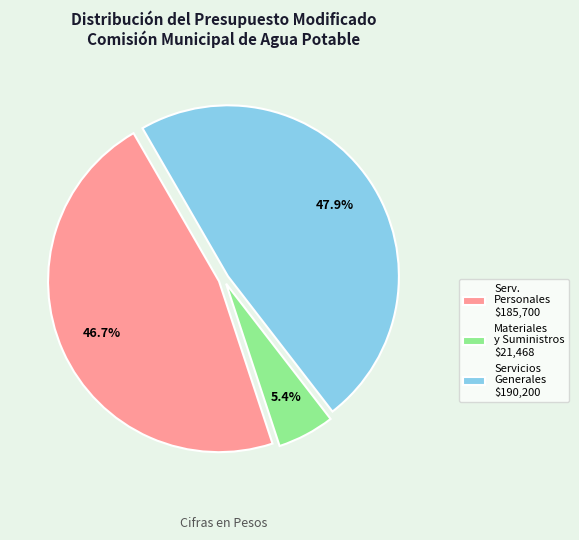

Which slice is the largest?

Servicios Generales $190,200